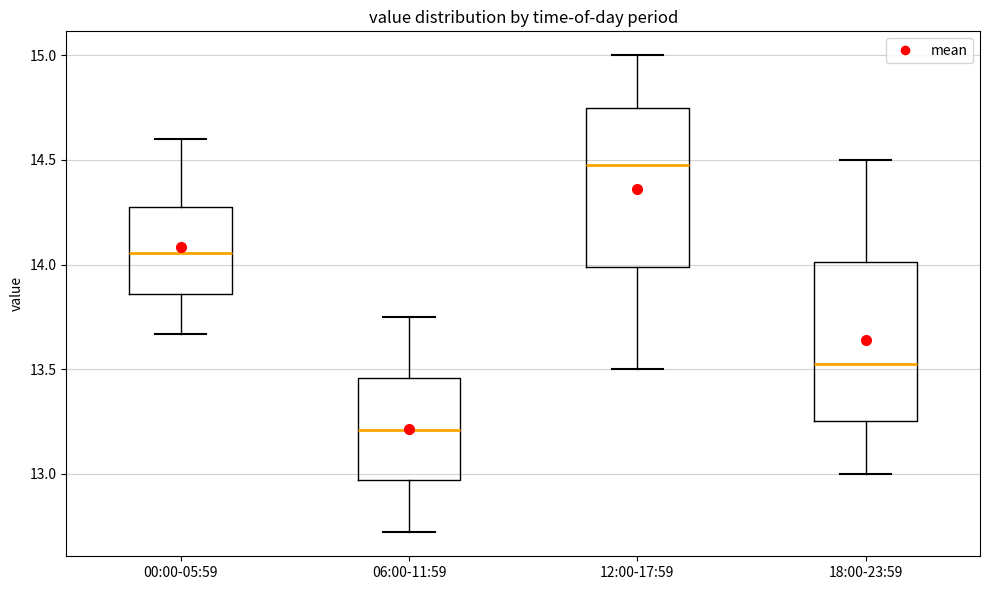

Which box has the lowest median line?

06:00-11:59